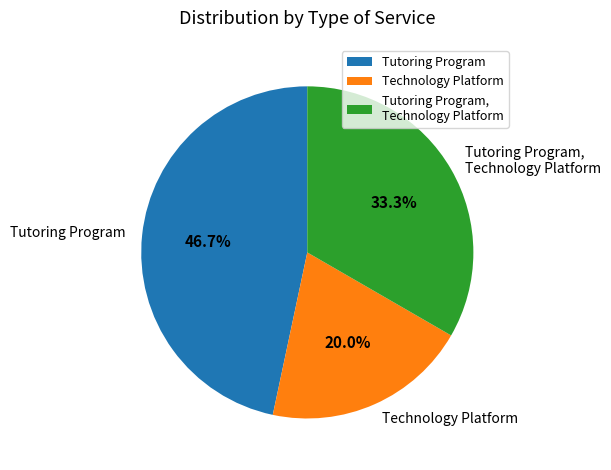

To the nearest percent, what percentage of the pie is Tutoring Program?

47%